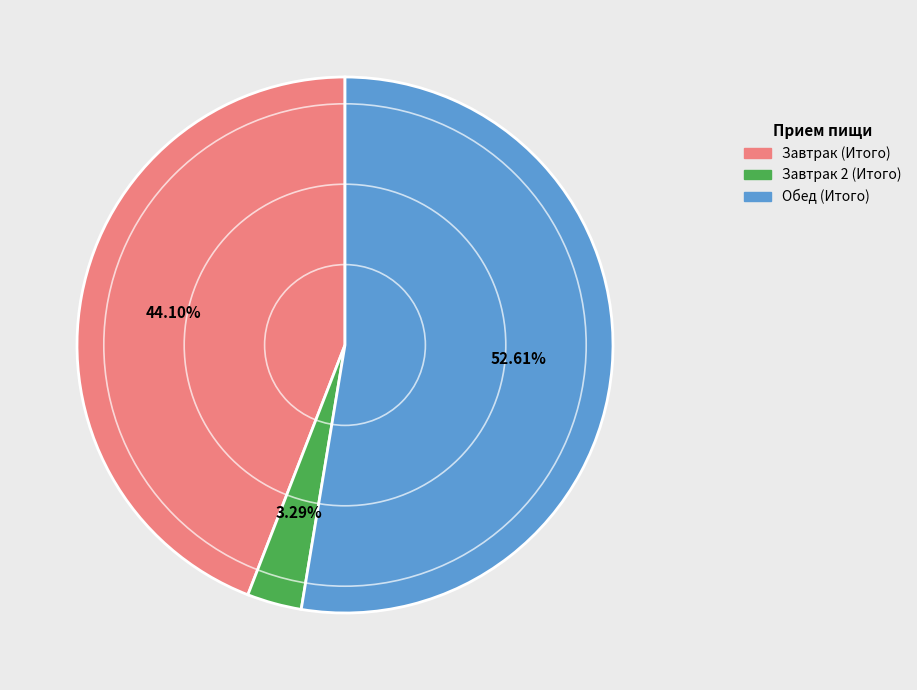

What percentage is the Обед (Итого) slice, to the nearest percent?

53%